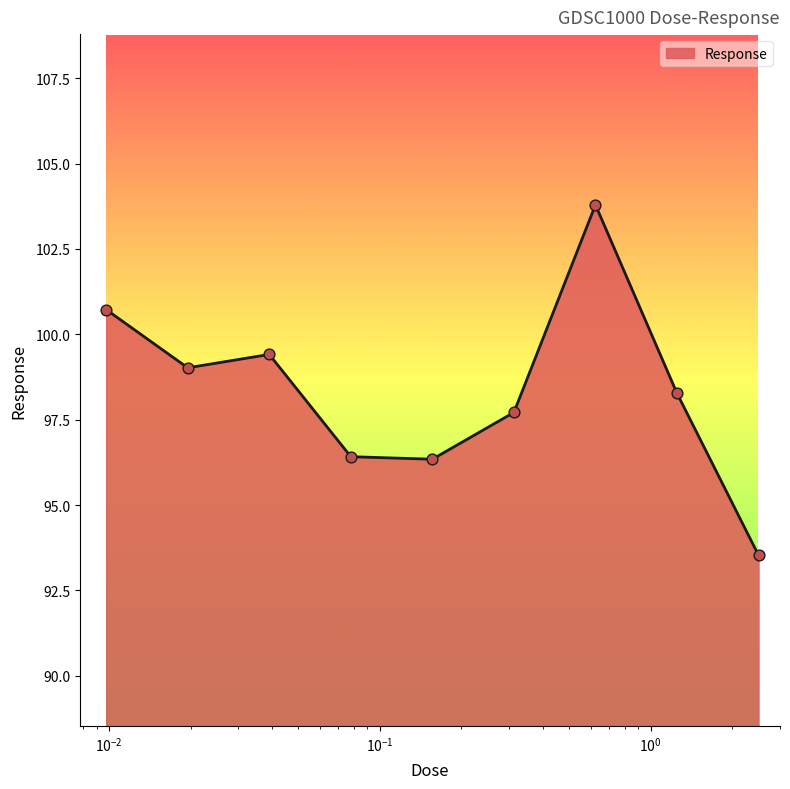

What is the difference between the maximum and minimum values?

10.3